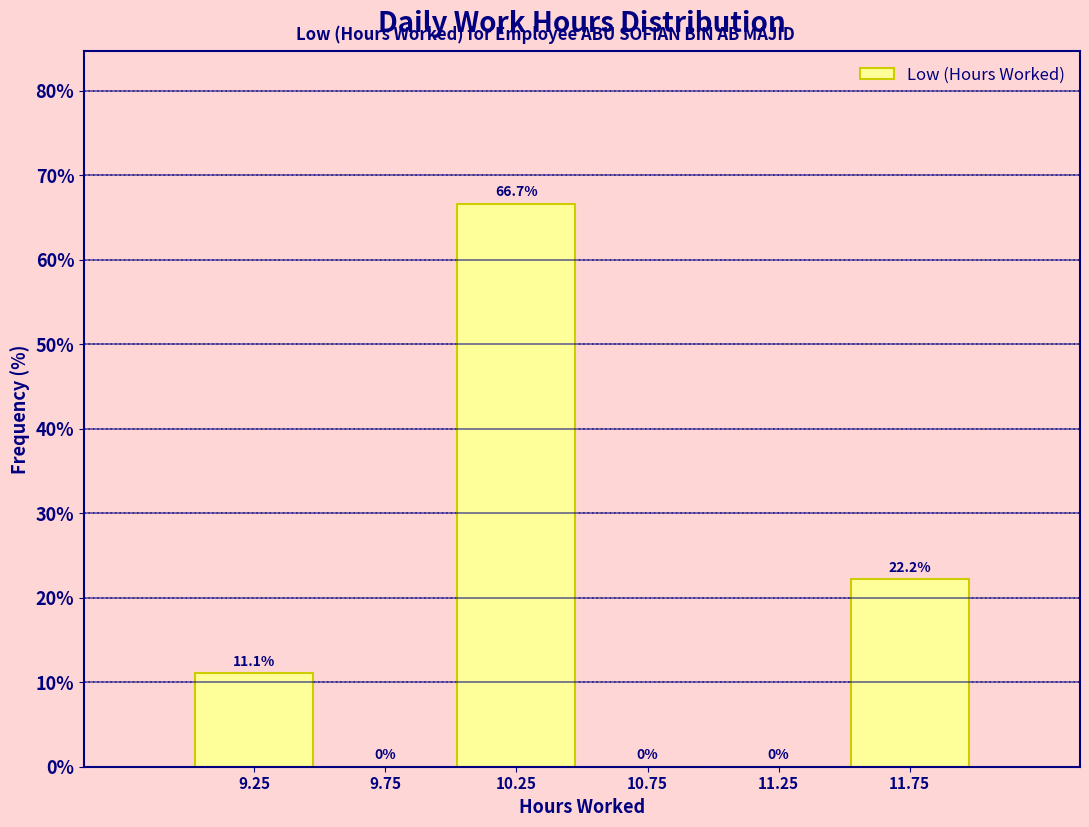

Reading left to right, transcribe this chart: for each bar, give the range it covers on the x-axis and its height.

9.0 to 9.5: 11.1
9.5 to 10.0: 0.0
10.0 to 10.5: 66.7
10.5 to 11.0: 0.0
11.0 to 11.5: 0.0
11.5 to 12.0: 22.2